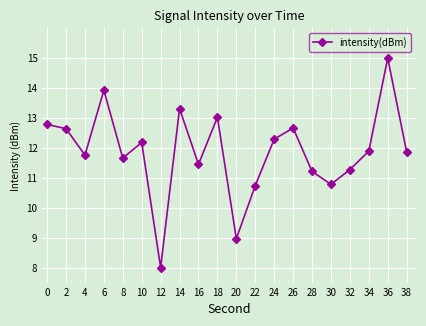

Which label corresponds to the smallest value in the chart?

12